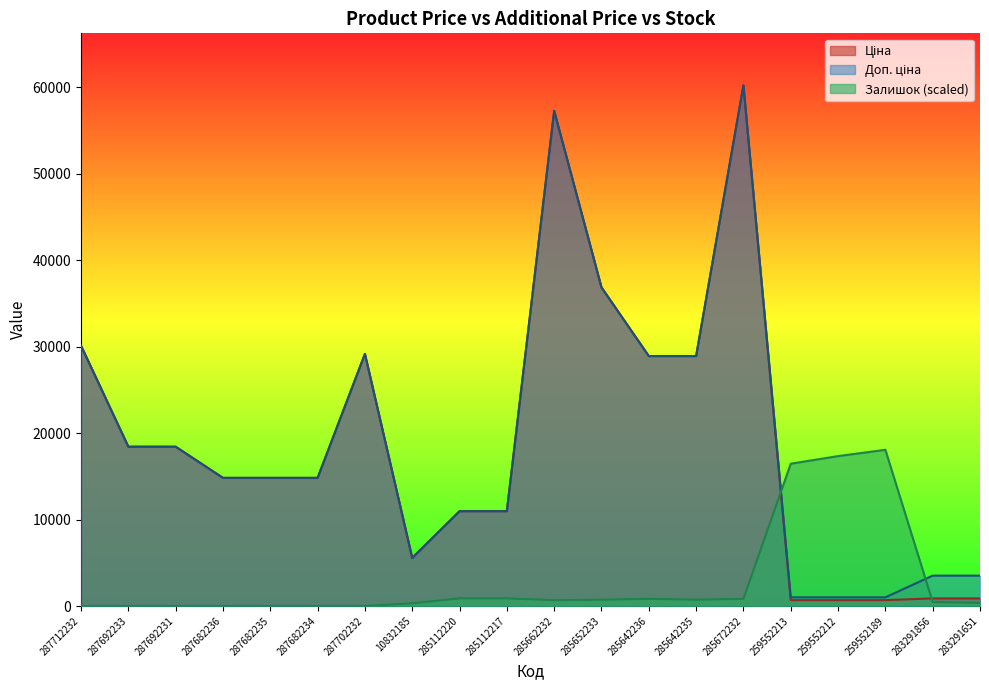

How many data points in Доп. ціна are above 14817?

12